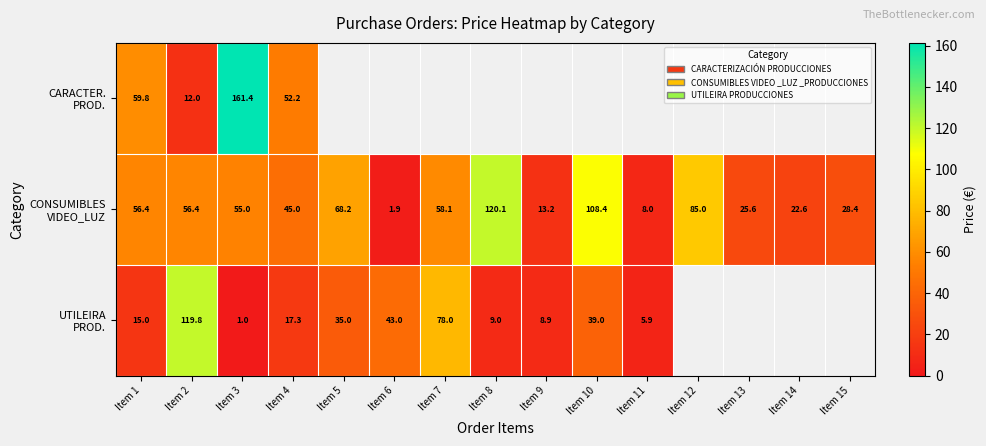

Between Item 3 and Item 11, which series saw the biggest shift?

CONSUMIBLES VIDEO_LUZ